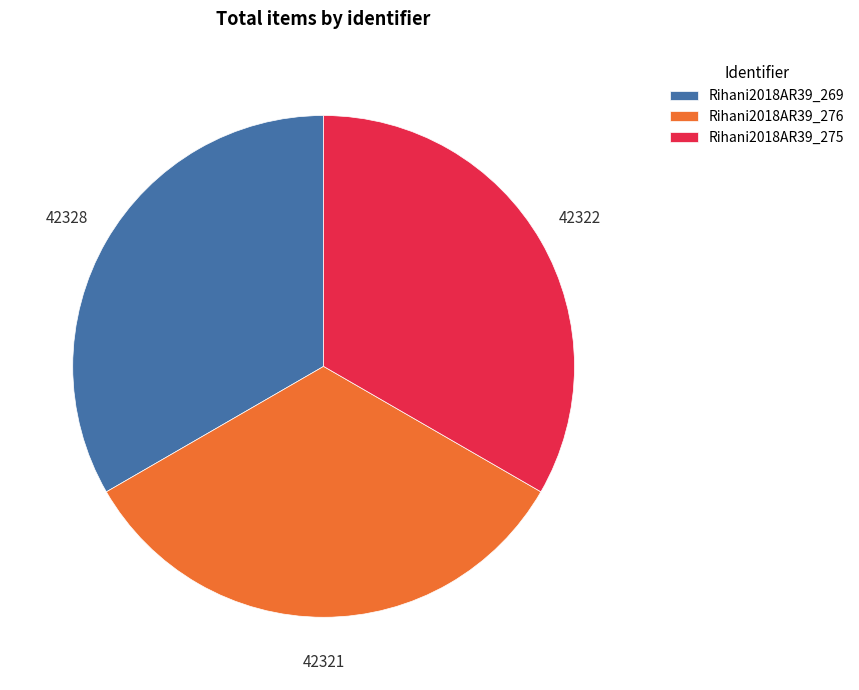

What is the ratio of the value at Rihani2018AR39_276 to the value at Rihani2018AR39_275?

1.0